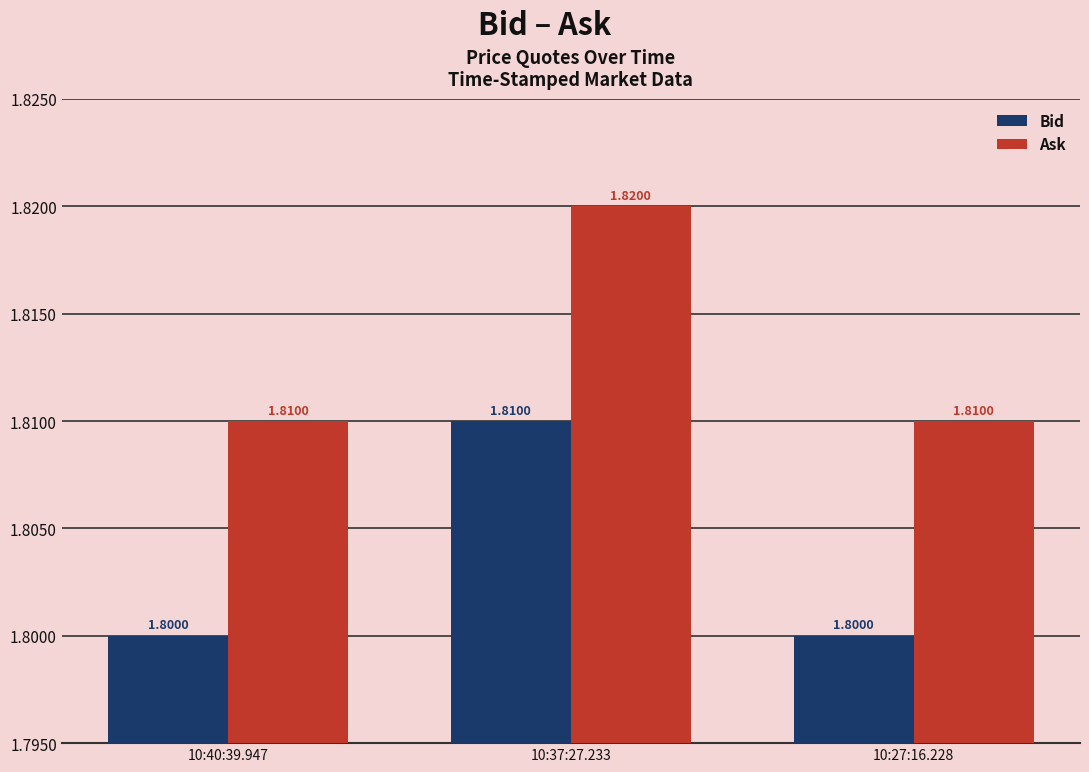

What is the sum of all Bid values?

5.4